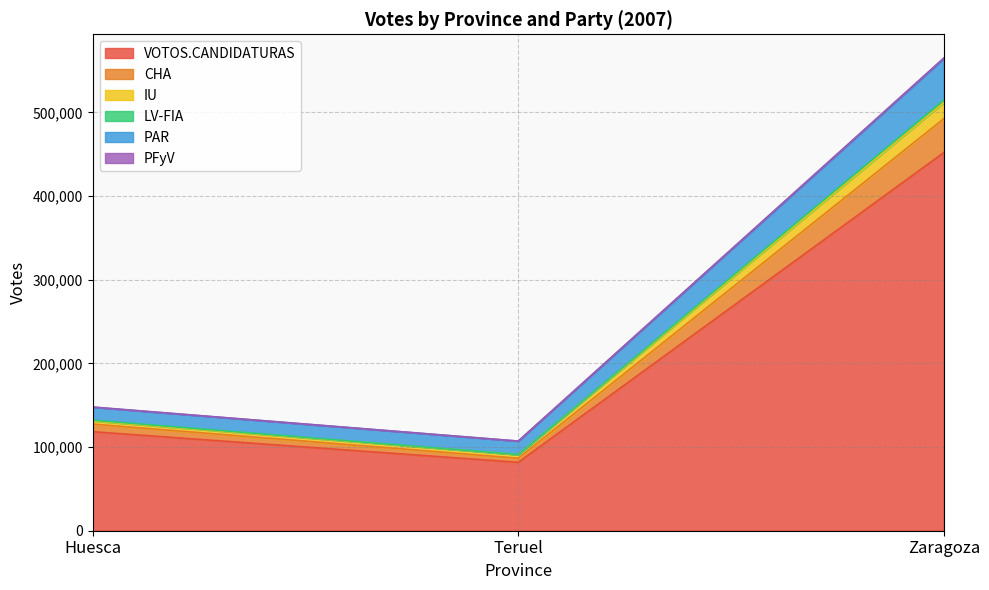

True or false: VOTOS.CANDIDATURAS has a value of 33838 at Teruel.

False